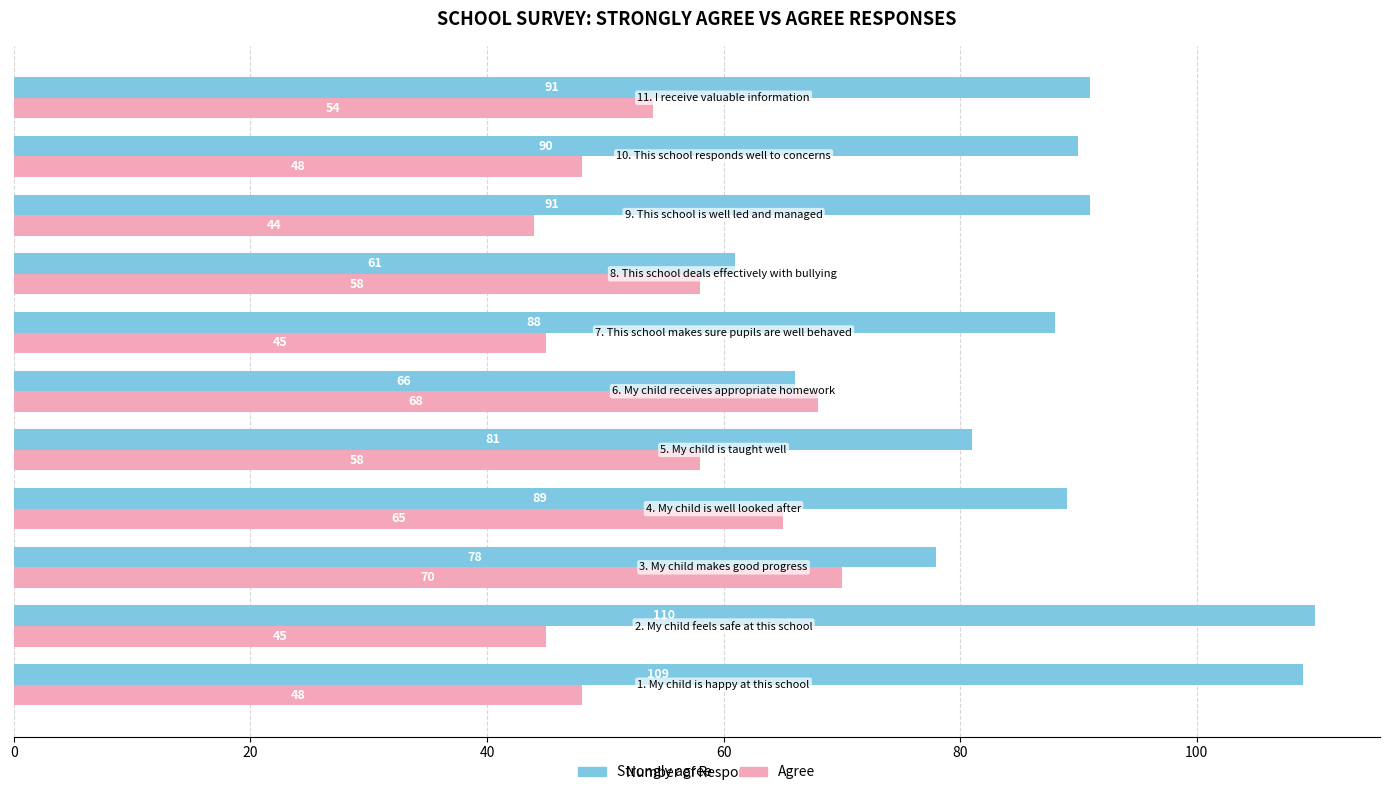

Rank the series by their maximum value, from highest to lowest.

Strongly agree, Agree